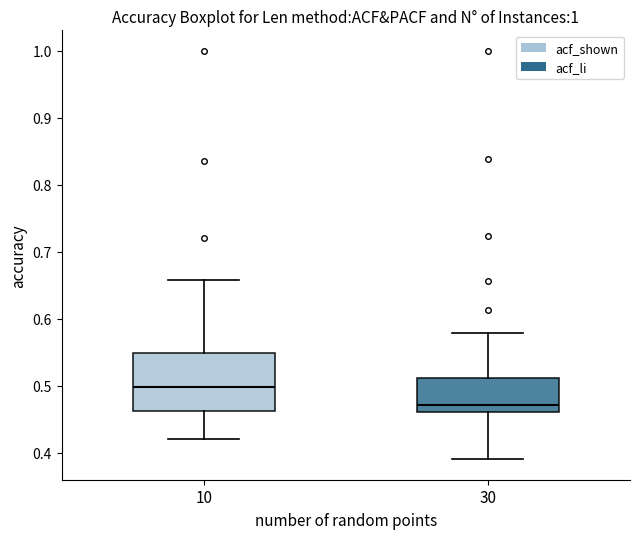

Which box has the lowest median line?

30